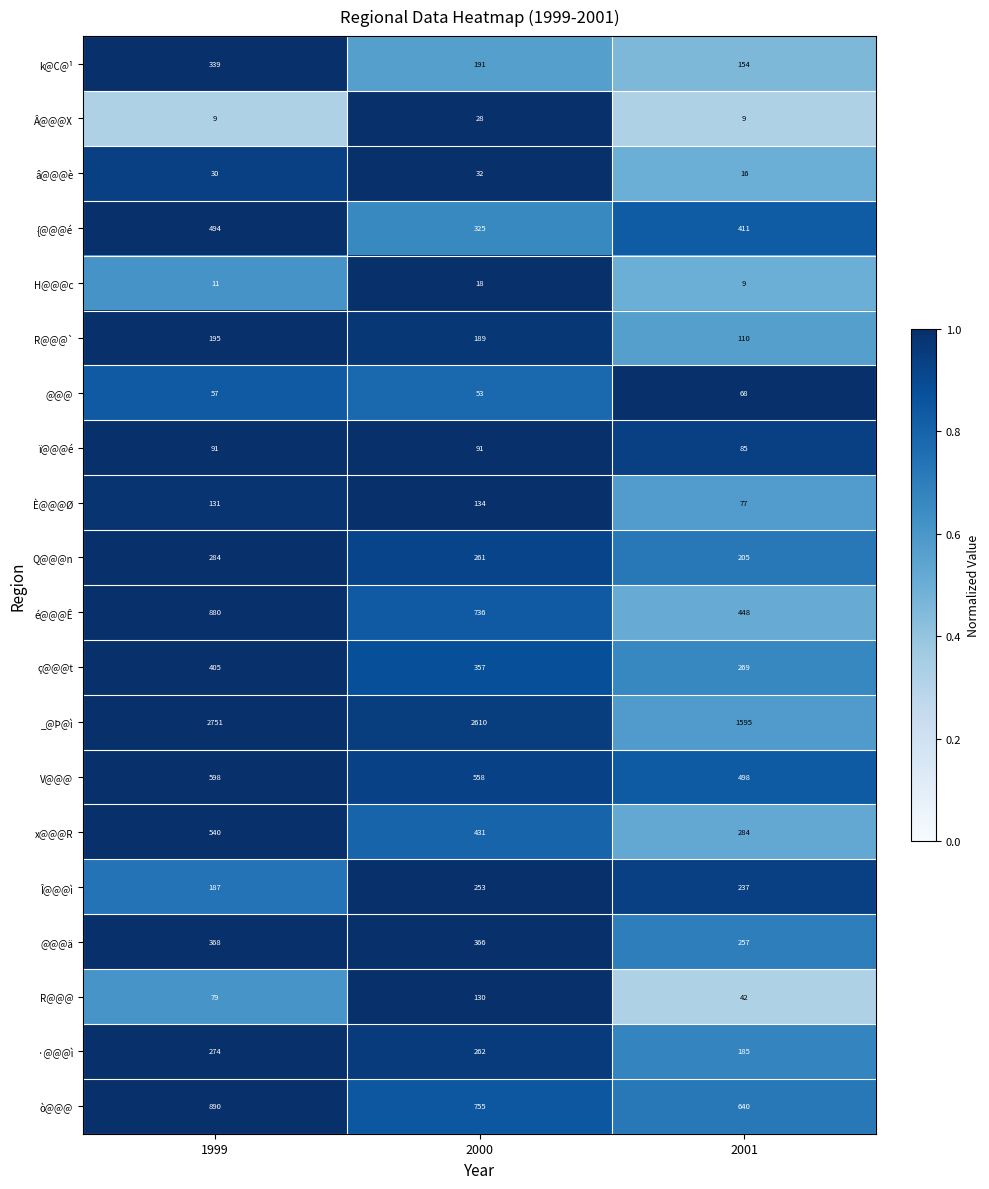

What is the difference between the highest and lowest values at 1999?

2742